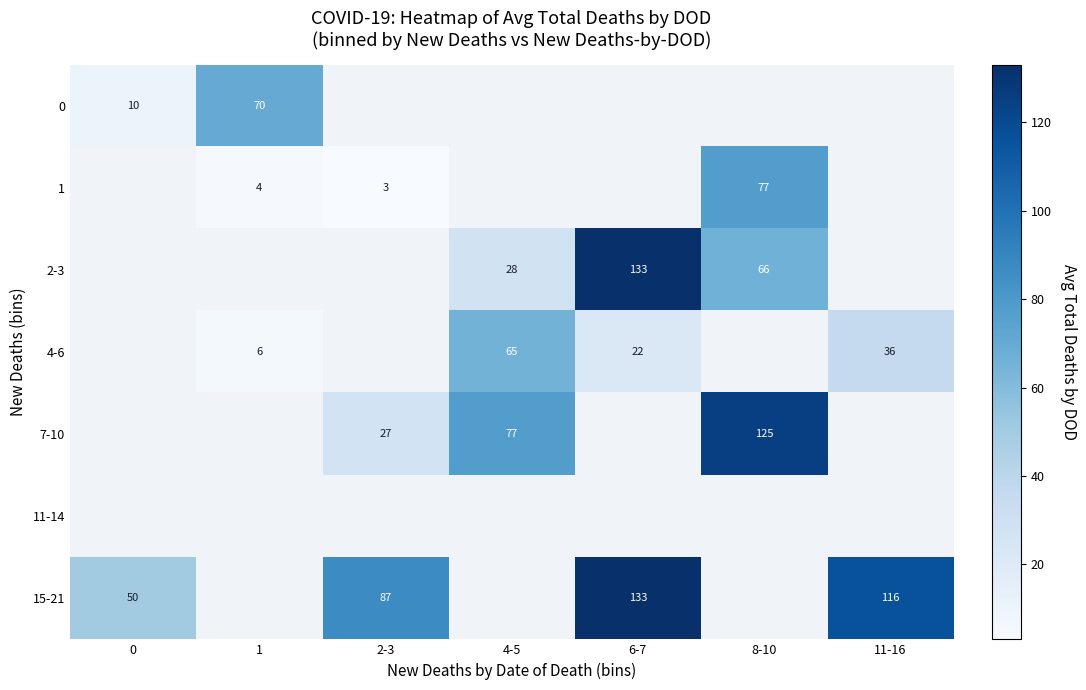

At which category does the chart reach its minimum across all series?

2-3